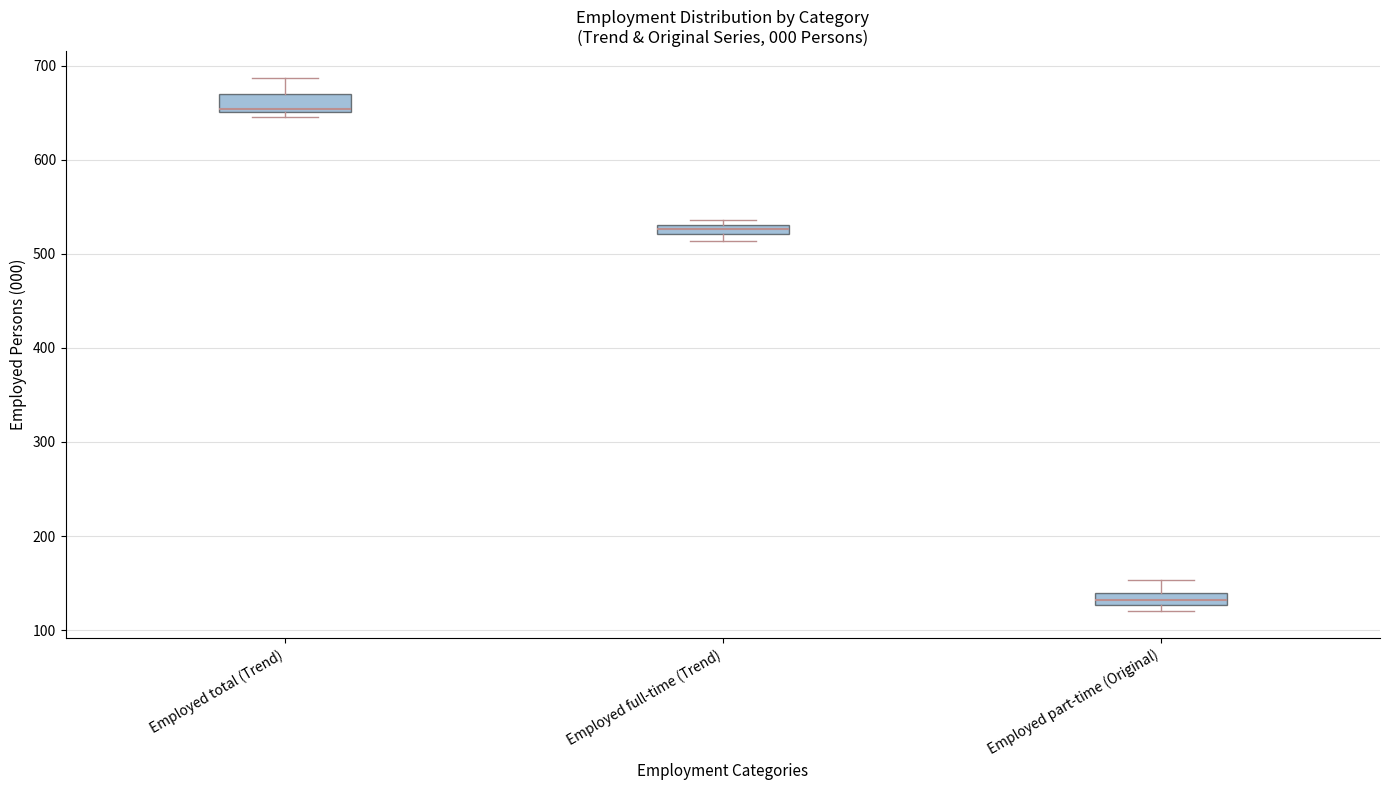

Where is the upper edge of the box for Employed part-time (Original) on the y-axis? The values are not printed on the chart, so give them approximately, as read against the axis.

140